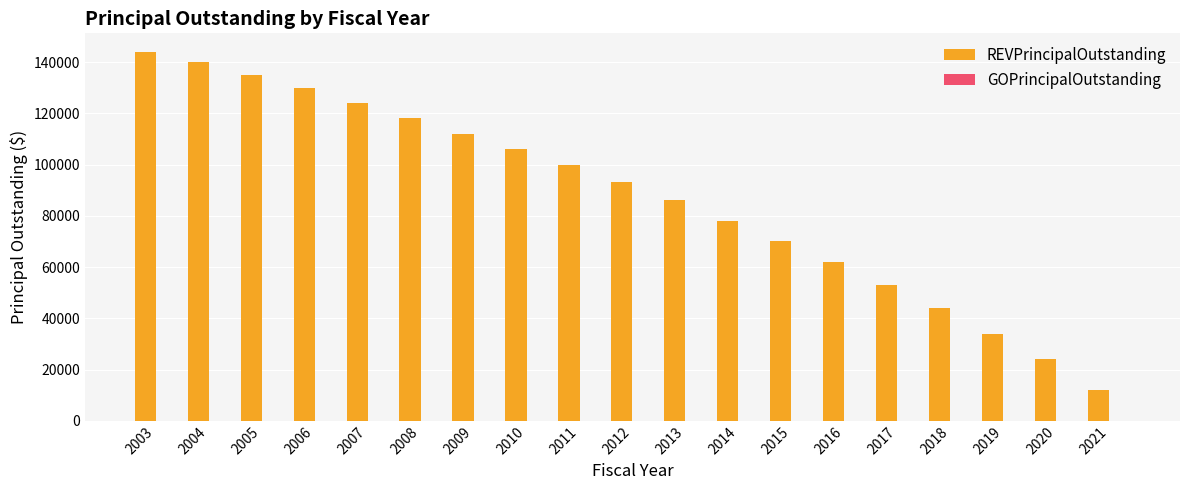

What is the value of the 8th bar from the left?

106000